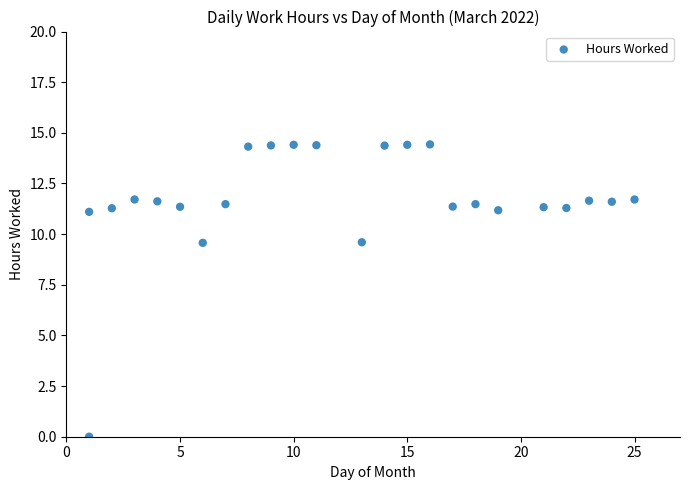

What is the range of X values (max minus min)?

24.0